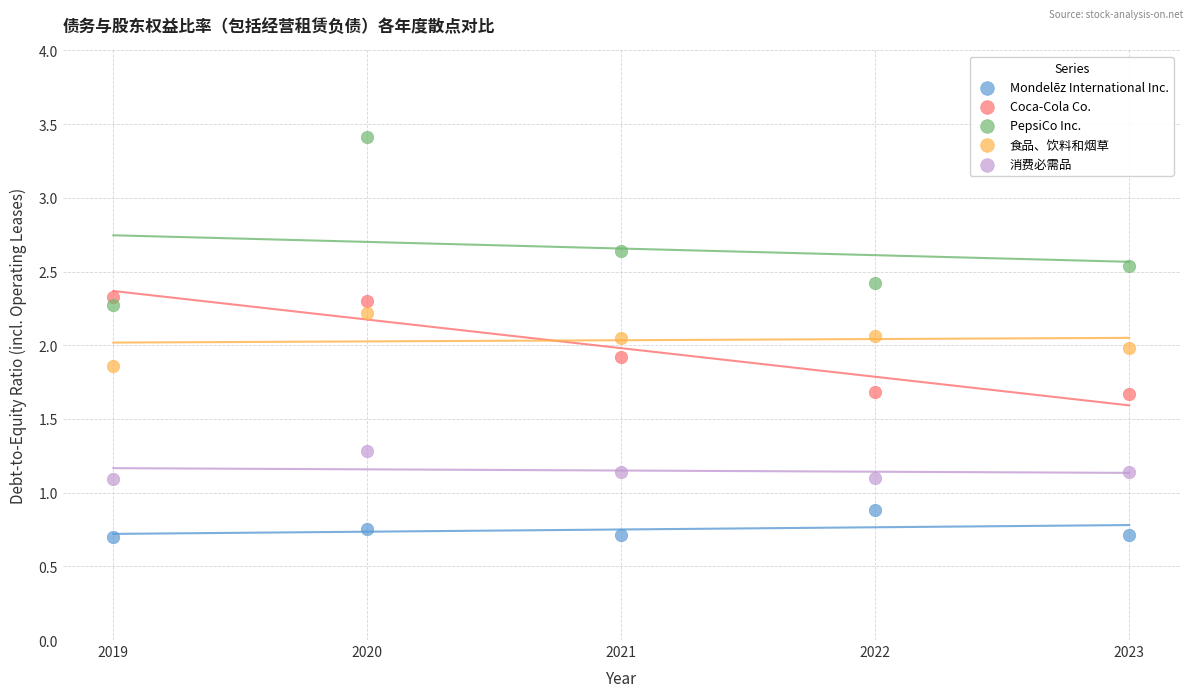

What are all the series names shown in the legend?

Mondelēz International Inc., Coca-Cola Co., PepsiCo Inc., 食品、饮料和烟草, 消费必需品